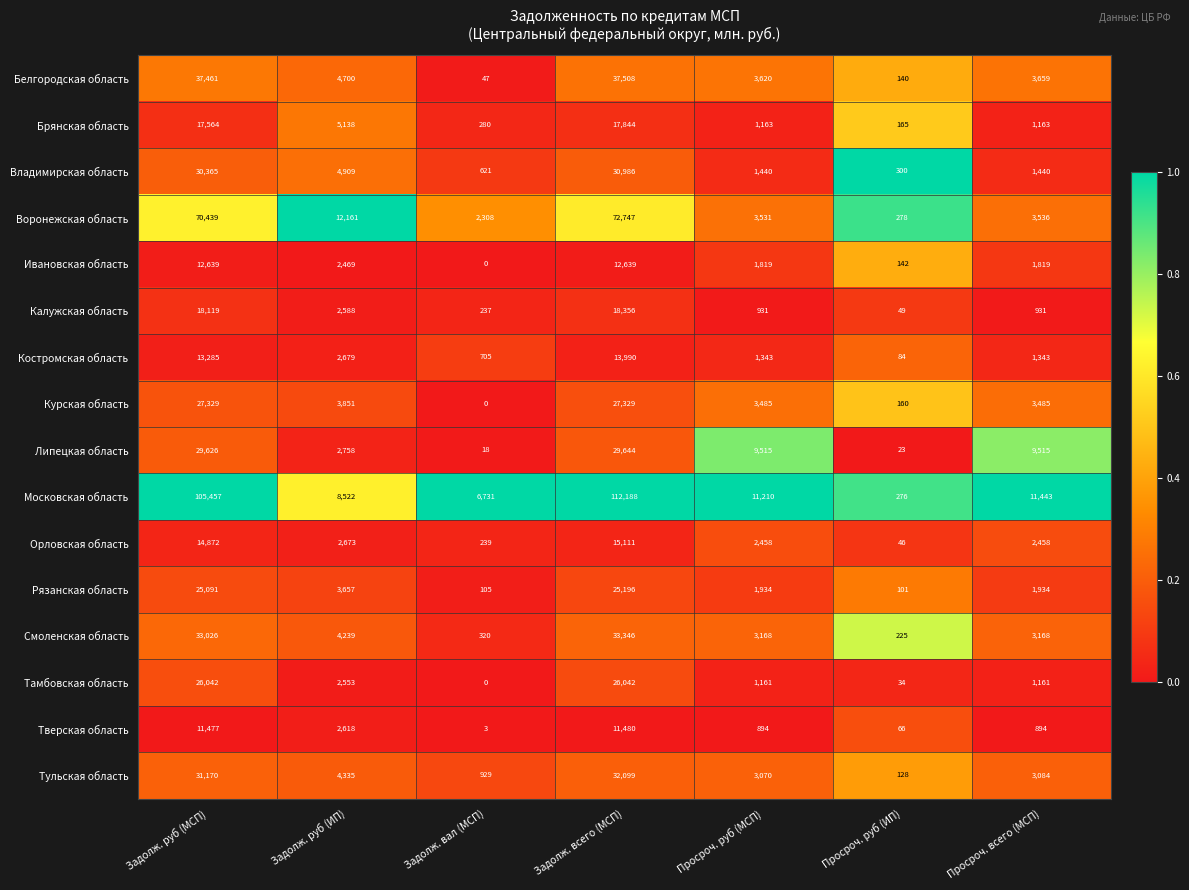

Rank the series at Задолж. руб (МСП) from highest to lowest value.

Московская область, Воронежская область, Белгородская область, Смоленская область, Тульская область, Владимирская область, Липецкая область, Курская область, Тамбовская область, Рязанская область, Калужская область, Брянская область, Орловская область, Костромская область, Ивановская область, Тверская область